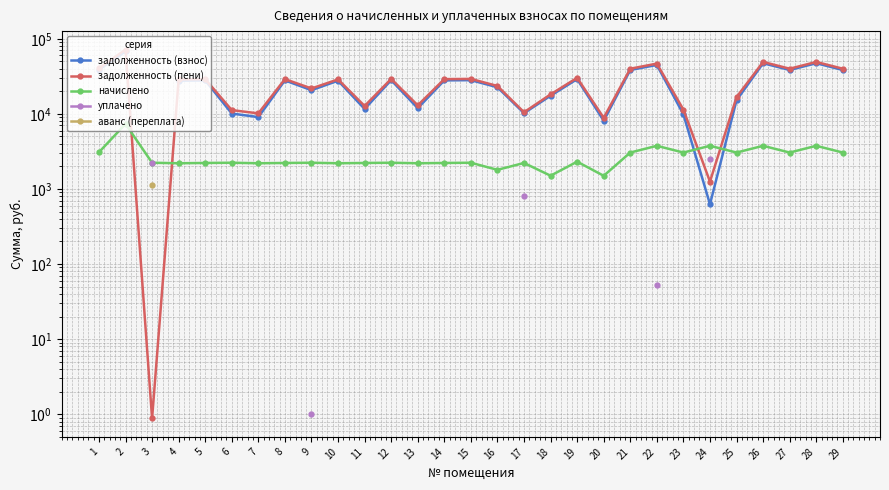

Between 5 and 9, which is larger?

5